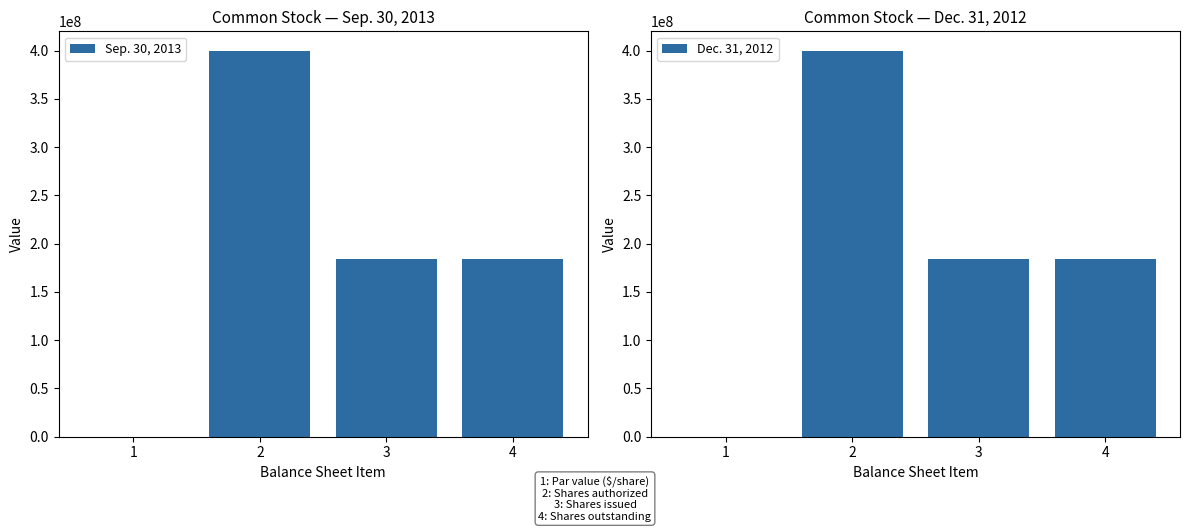

Rank the series by their average value, from lowest to highest.

Dec. 31, 2012, Sep. 30, 2013